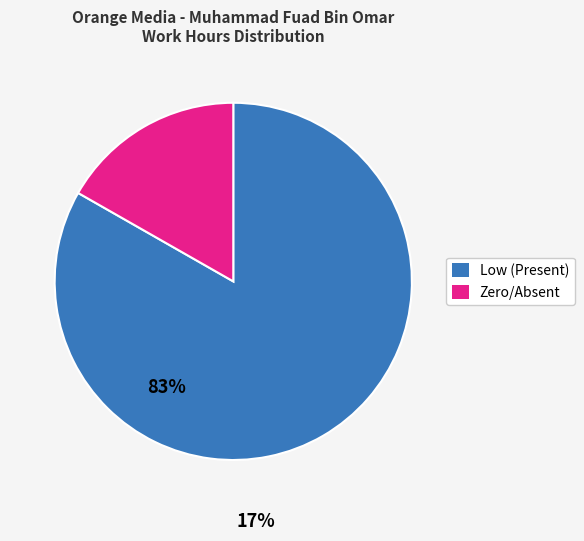

Does any single category account for the majority?

Yes